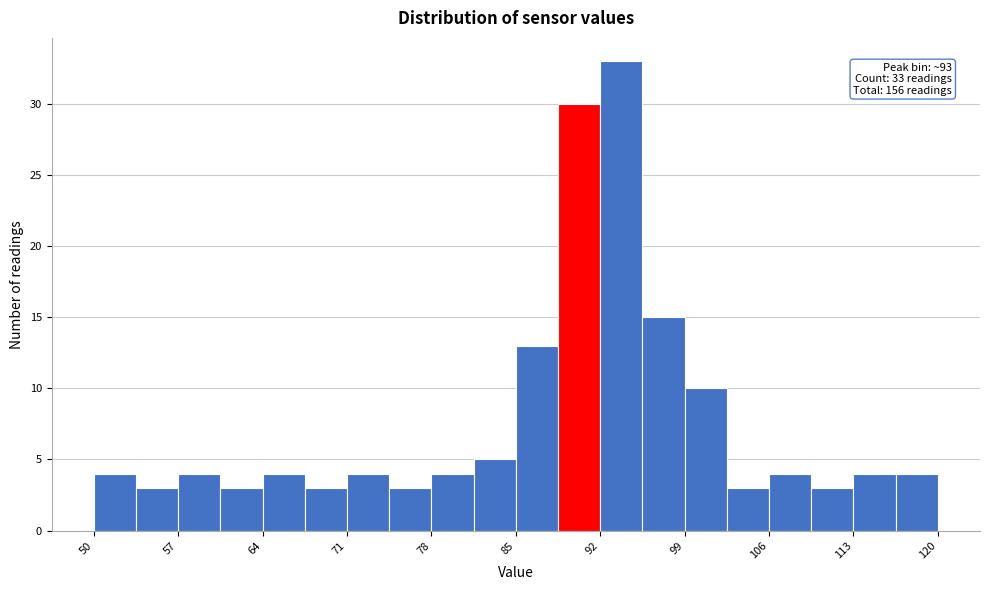

Around what value on the x-axis is the tallest bar? Give the approximate position of its centre, as read against the axis.

94